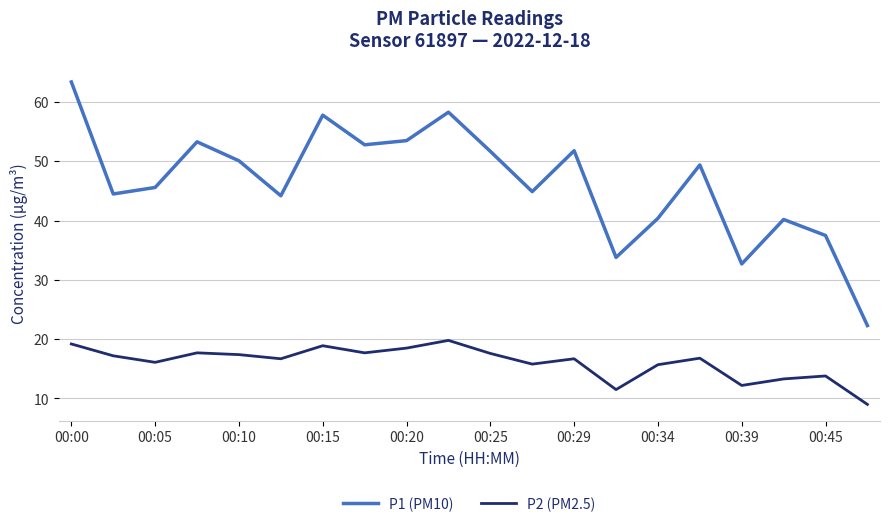

True or false: P2 (PM2.5) and P1 (PM10) intersect in this chart.

False